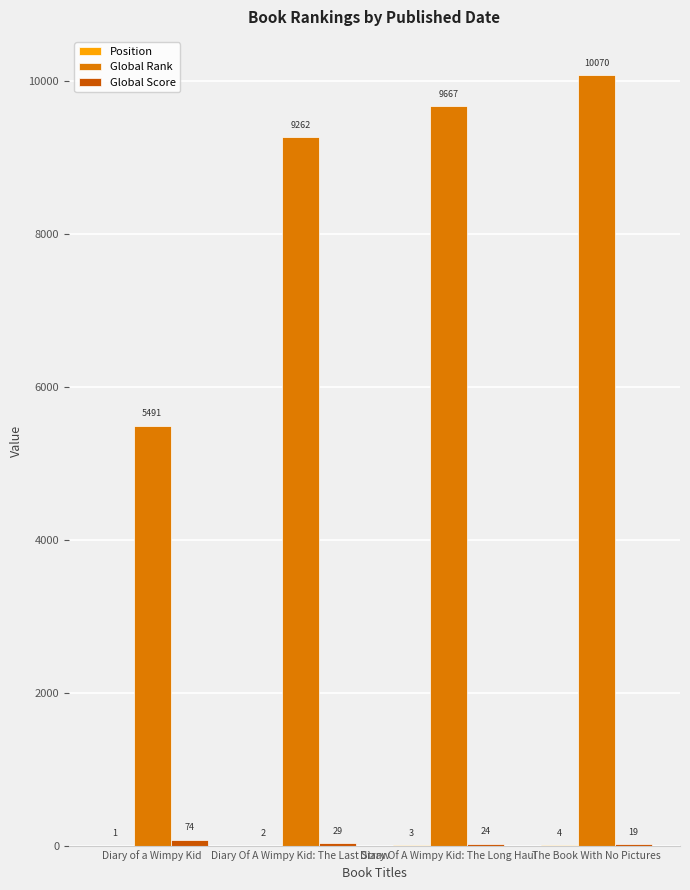

What is the maximum value shown in the chart?

10070